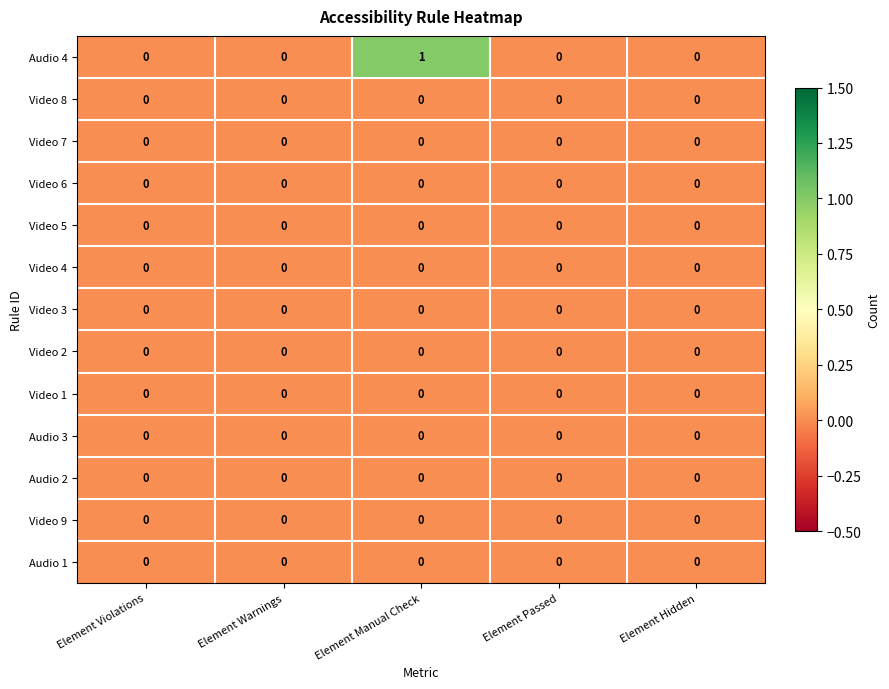

Is it true that Audio 4 equals 0 at Element Hidden?

True